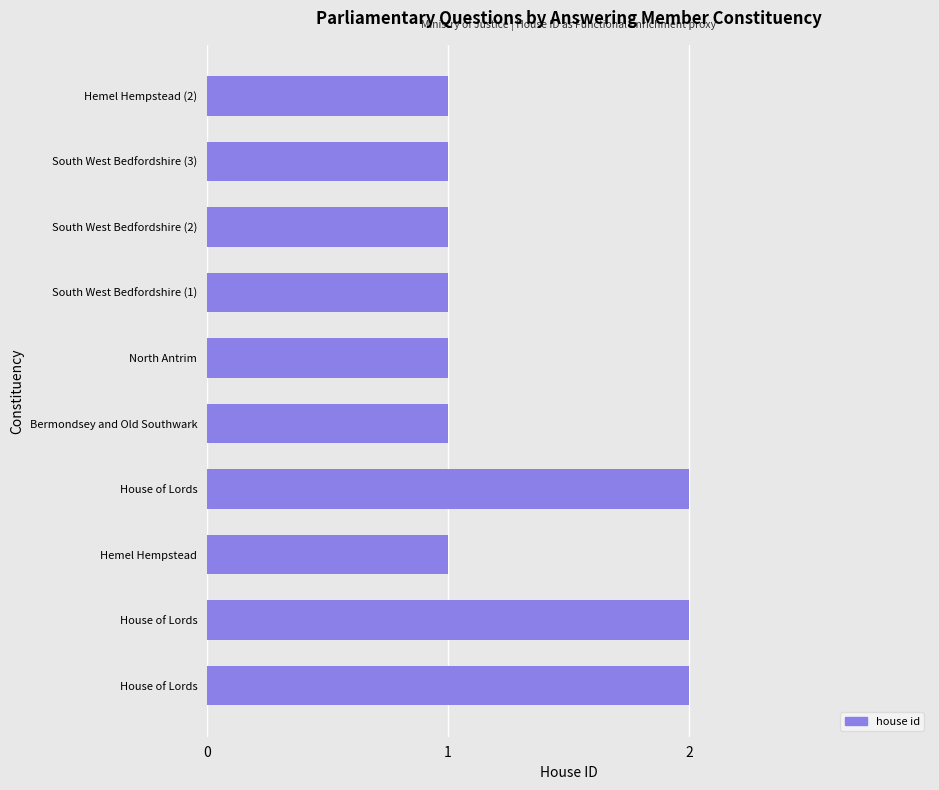

How many series are shown in this chart?

1